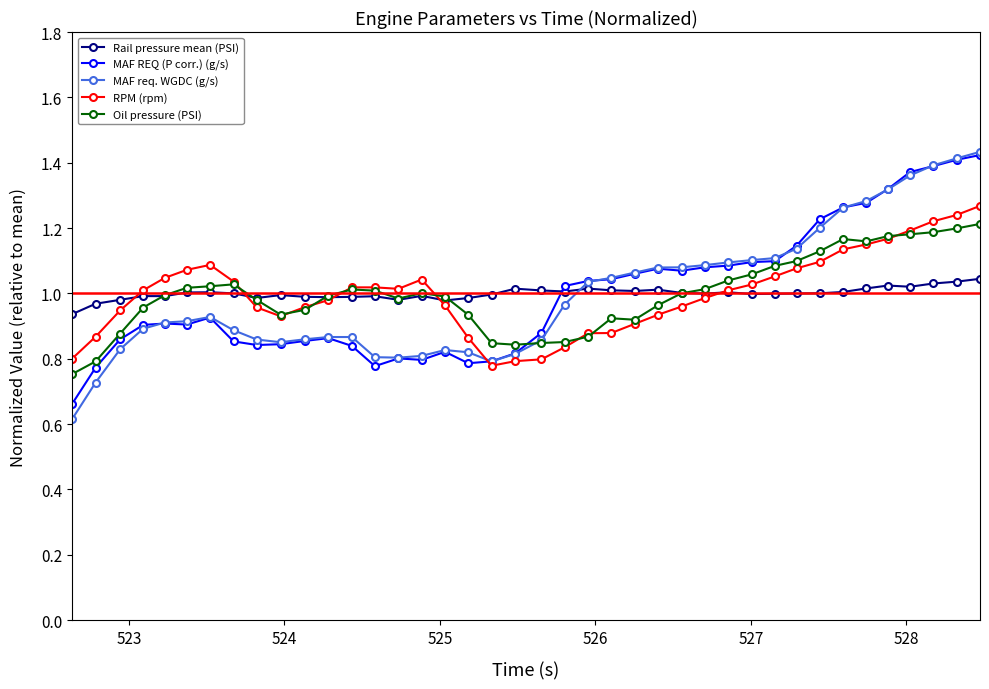

True or false: Rail pressure mean (PSI) has more than 0 points higher than both neighbors.

True